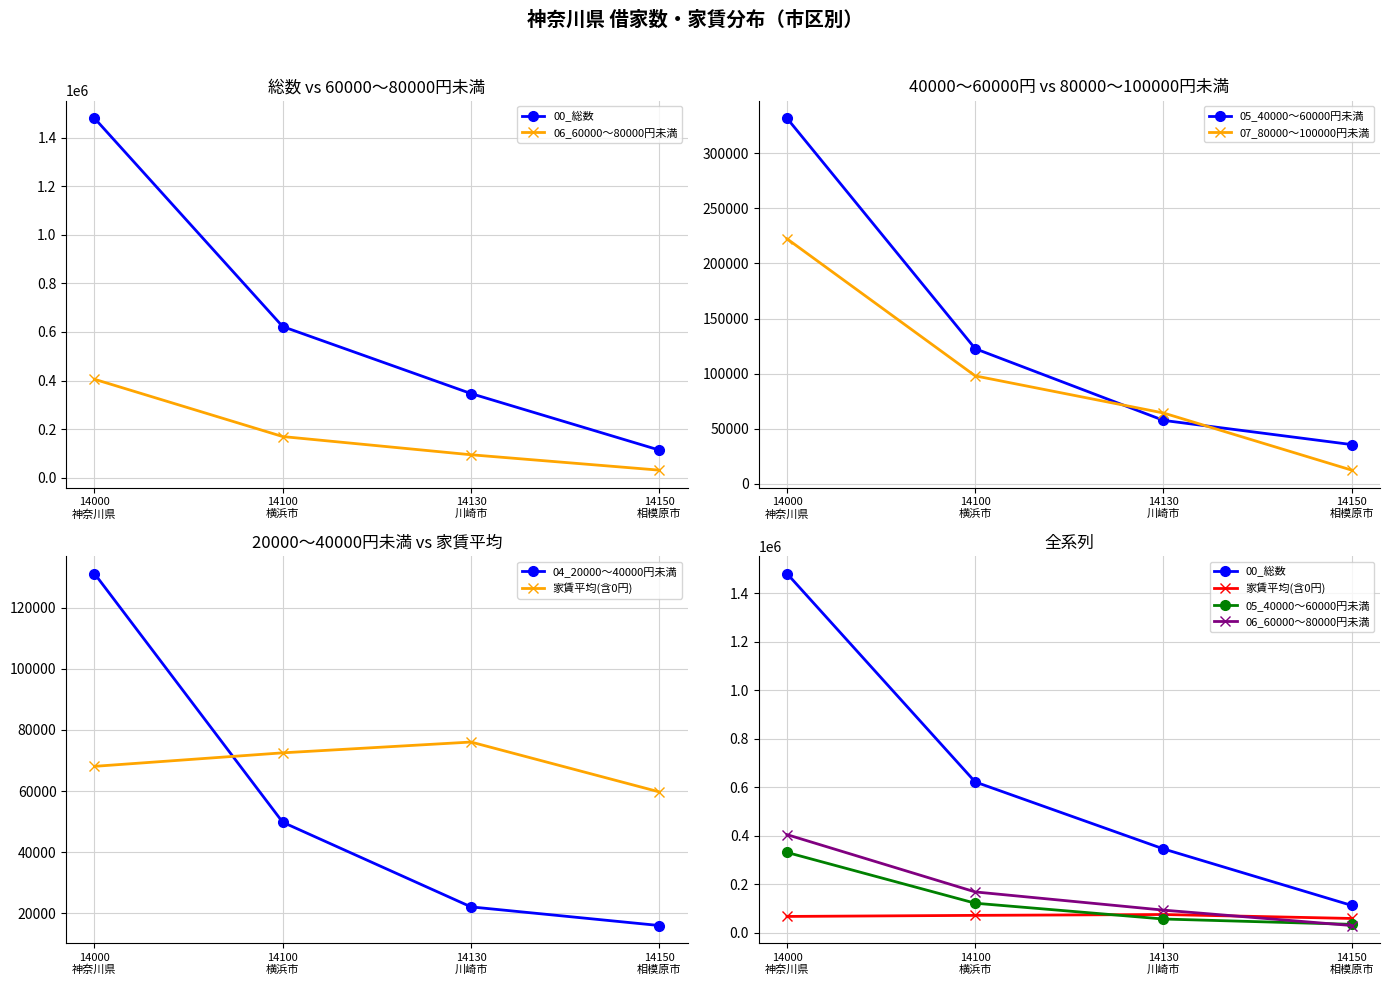

Which label corresponds to the largest value in the chart?

14000
神奈川県